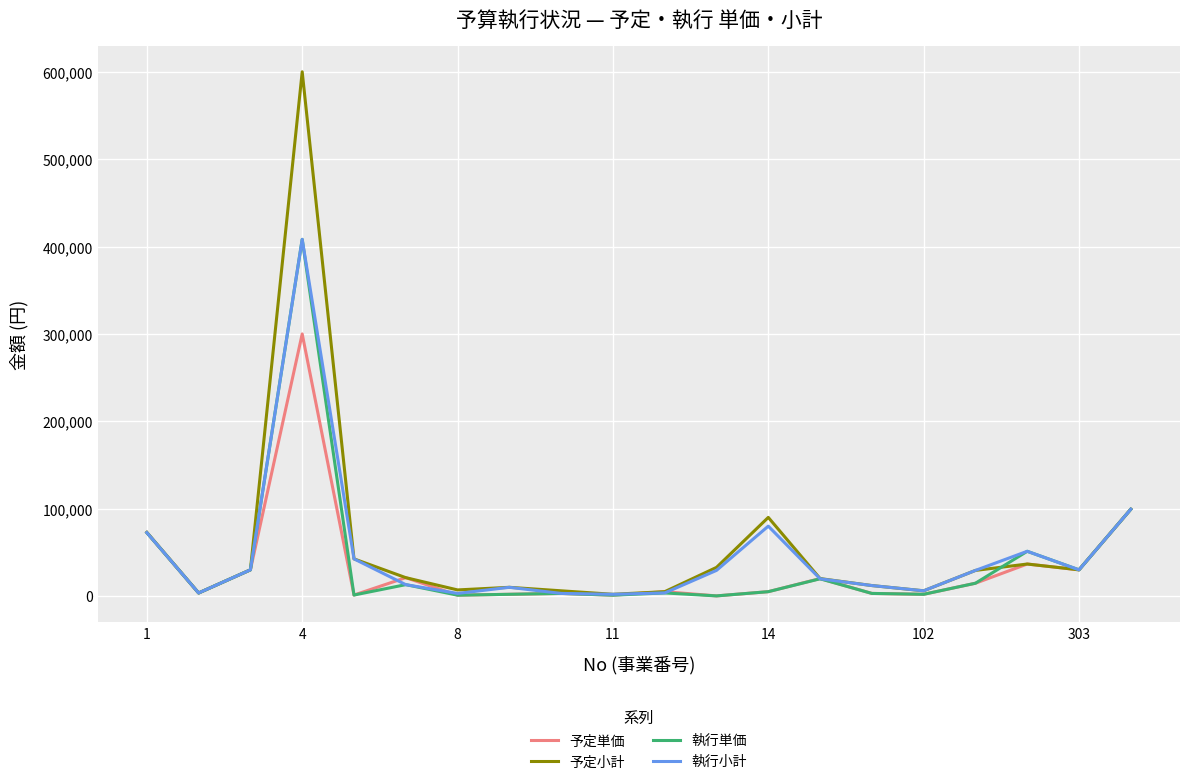

Which series has the widest spread of values?

予定小計